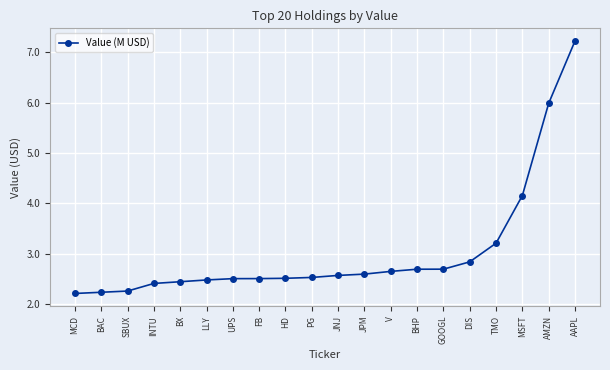

At which category does the chart reach its peak across all series?

AAPL